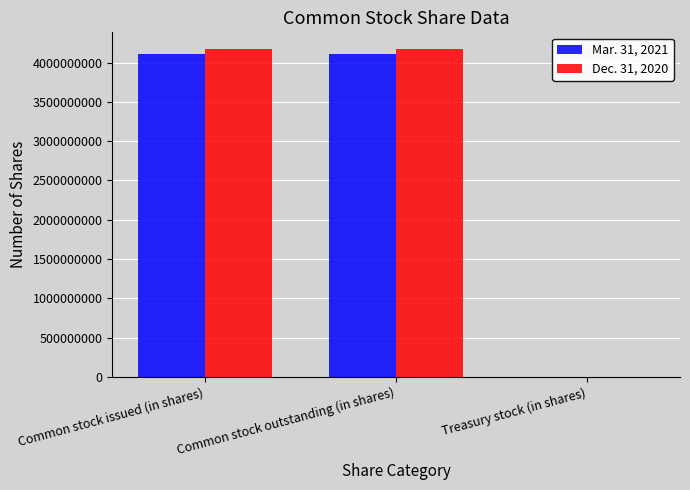

The Mar. 31, 2021 series shows 7000991242 at Common stock issued (in shares). True or false?

False